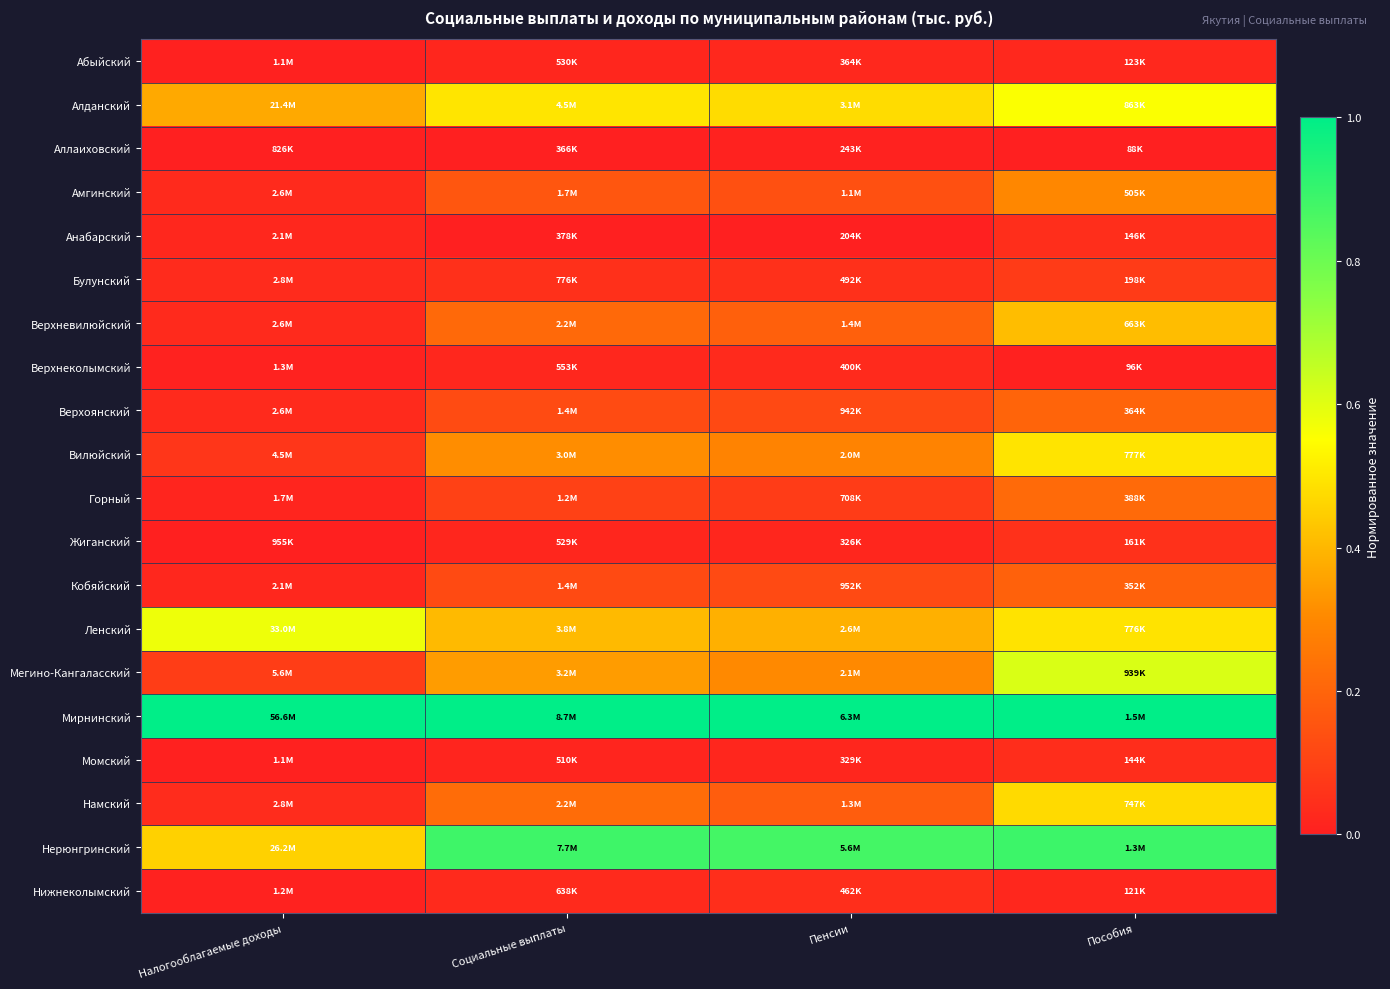

Which series has the largest total across all categories?

Мирнинский